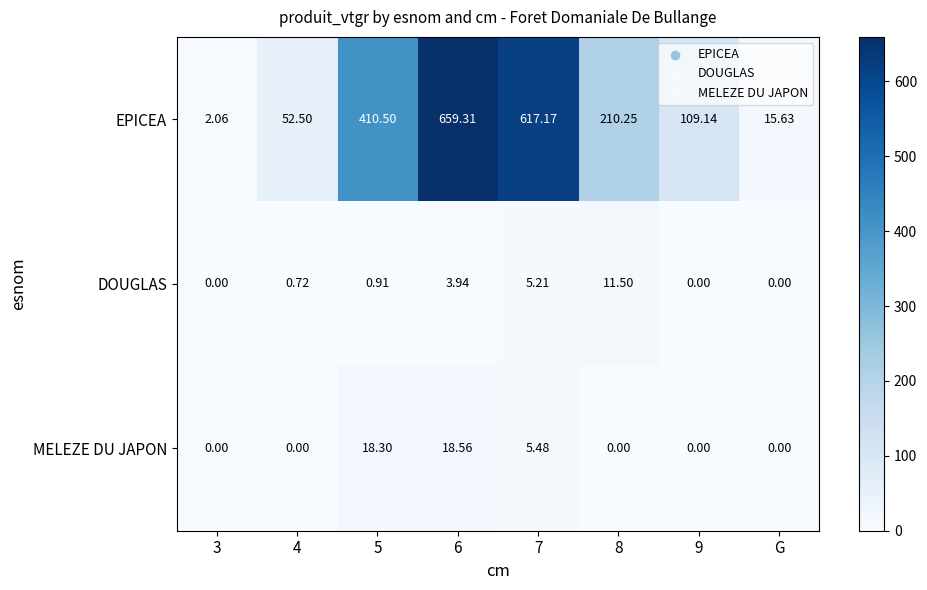

Rank the series by their maximum value, from highest to lowest.

EPICEA, MELEZE DU JAPON, DOUGLAS